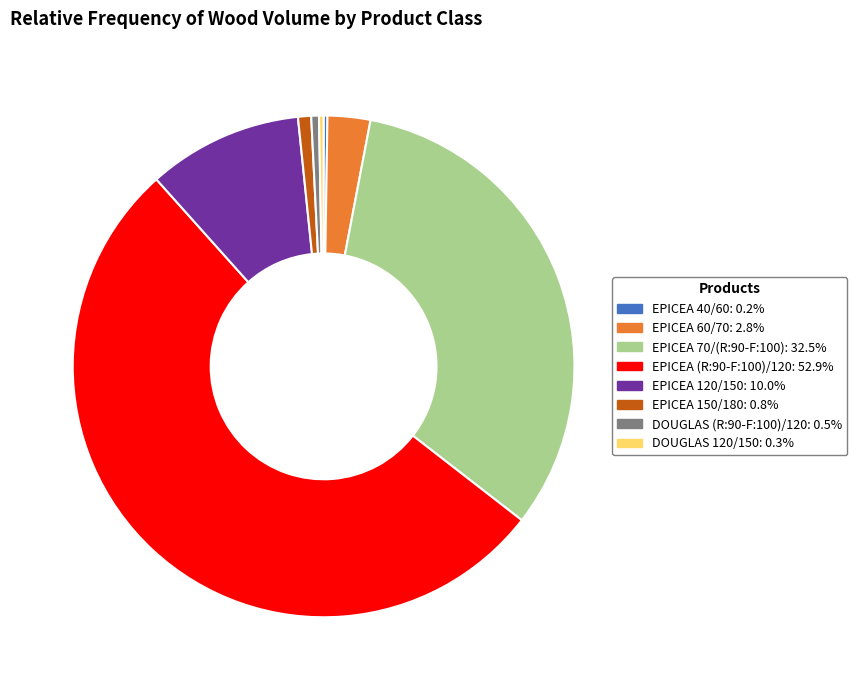

What is the ratio of the value at EPICEA (R:90-F:100)/120: 52.9% to the value at EPICEA 60/70: 2.8%?

19.2